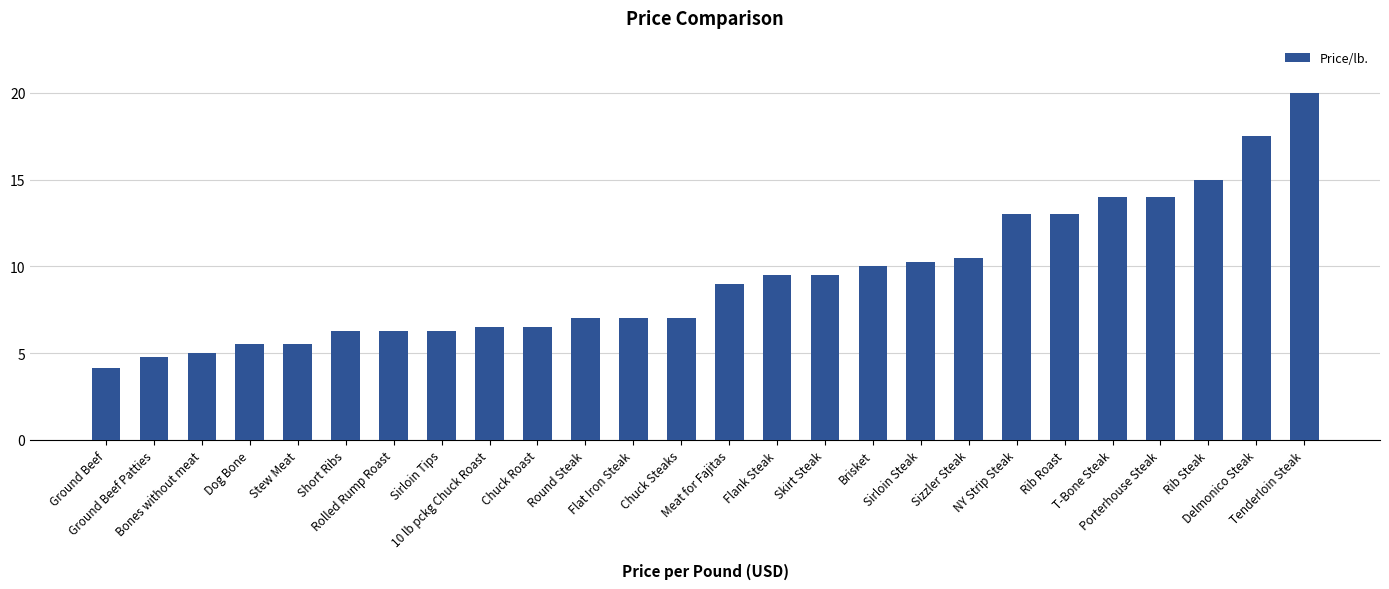

What is the label of the 4th bar from the left?

Dog Bone